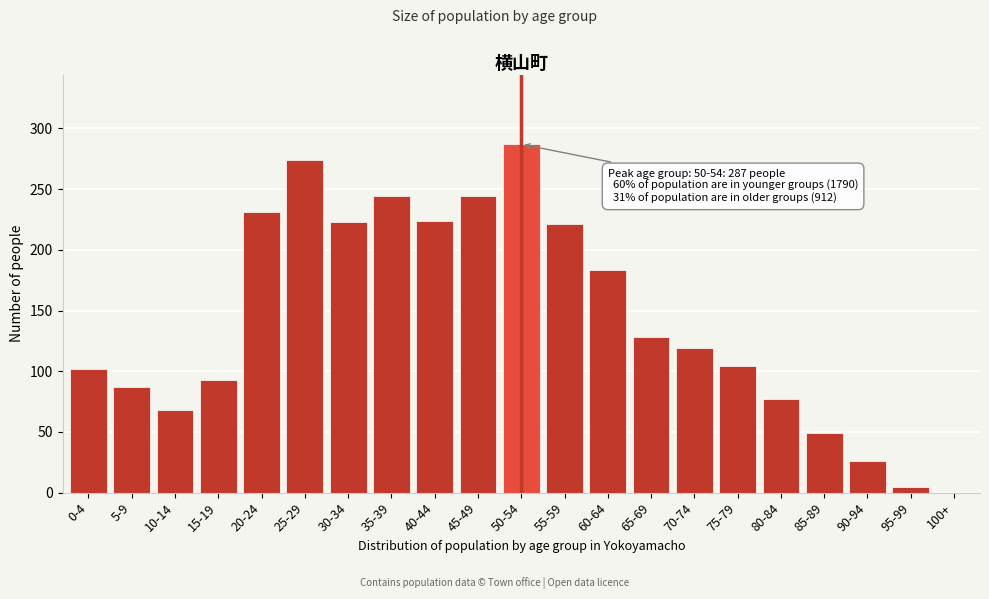

Which has a higher value, 30-34 or 75-79?

30-34